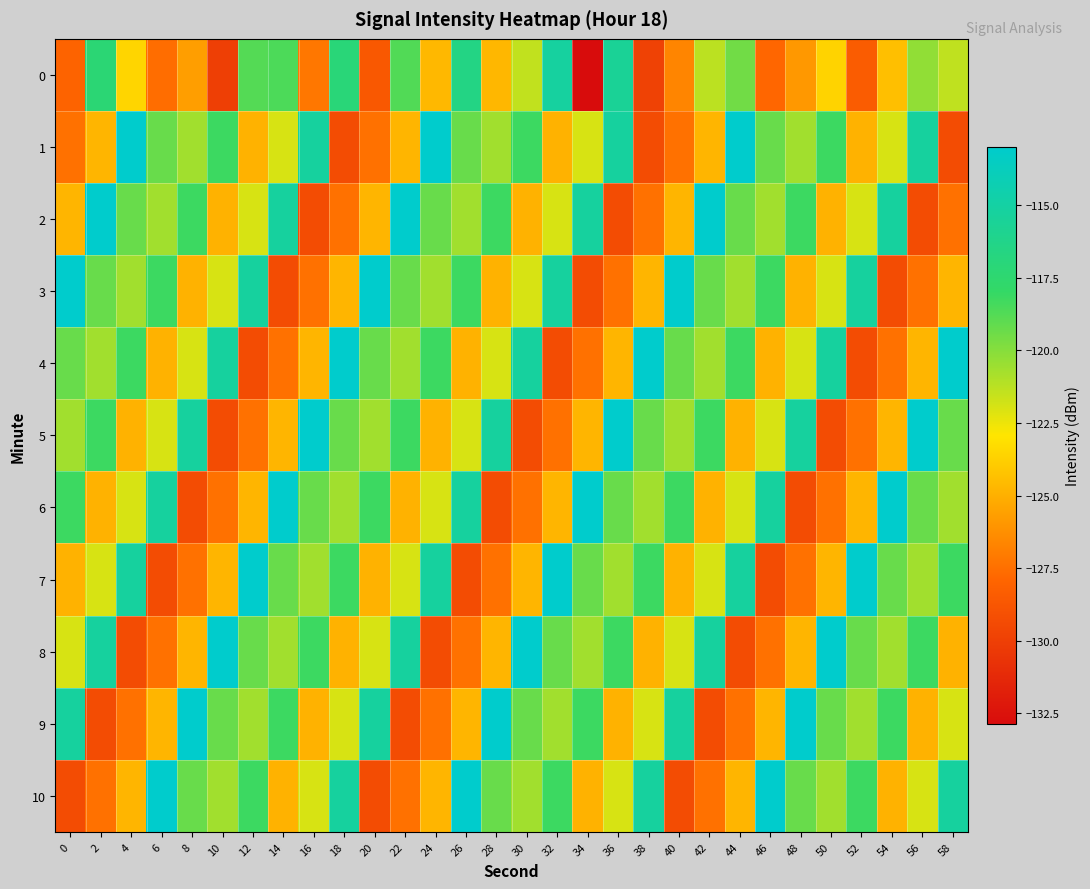

What is the total value across all series at 22?

-1333.5